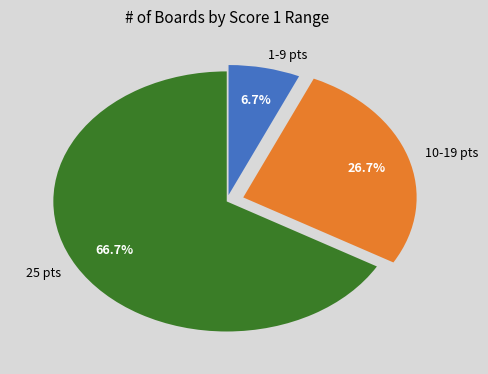

Rank the categories by value from highest to lowest.

25 pts, 10-19 pts, 1-9 pts